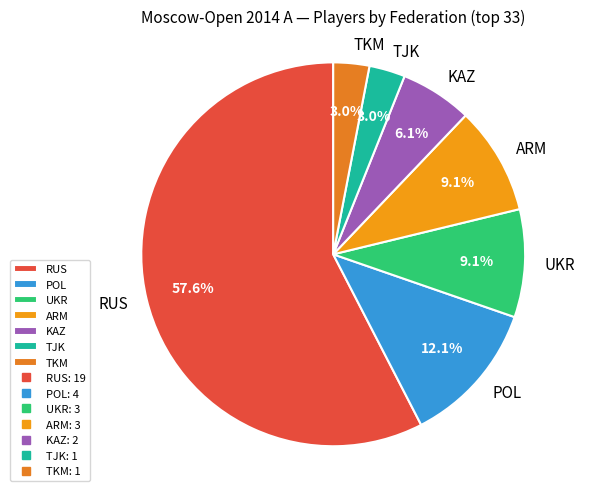

Which has a higher value, UKR or RUS?

RUS